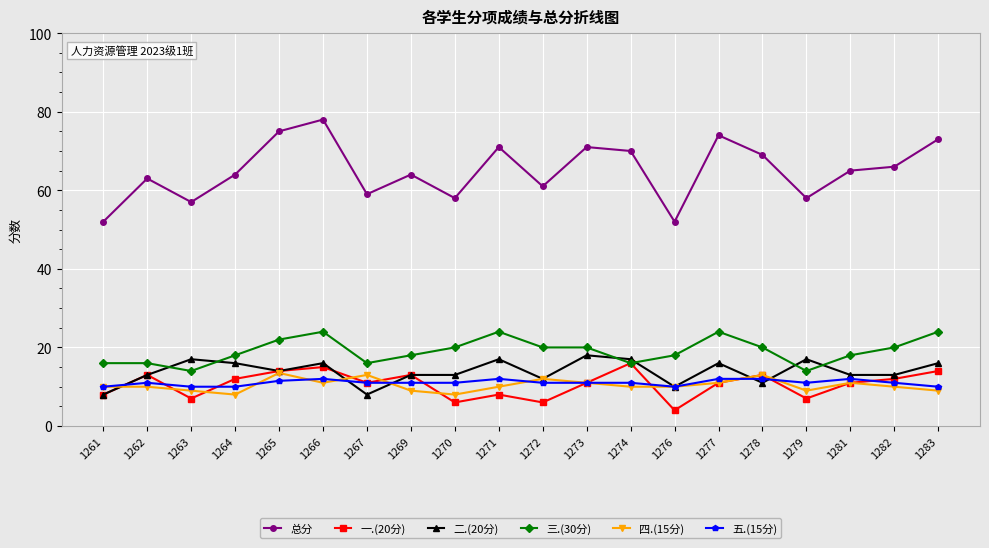

Reading right to left, what are all the values shown in this chart?

总分: 1283=73.0	1282=66.0	1281=65.0	1279=58.0	1278=69.0	1277=74.0	1276=52.0	1274=70.0	1273=71.0	1272=61.0	1271=71.0	1270=58.0	1269=64.0	1267=59.0	1266=78.0	1265=75.0	1264=64.0	1263=57.0	1262=63.0	1261=52.0
一.(20分): 1283=14.0	1282=12.0	1281=11.0	1279=7.0	1278=13.0	1277=11.0	1276=4.0	1274=16.0	1273=11.0	1272=6.0	1271=8.0	1270=6.0	1269=13.0	1267=11.0	1266=15.0	1265=14.0	1264=12.0	1263=7.0	1262=13.0	1261=8.0
二.(20分): 1283=16.0	1282=13.0	1281=13.0	1279=17.0	1278=11.0	1277=16.0	1276=10.0	1274=17.0	1273=18.0	1272=12.0	1271=17.0	1270=13.0	1269=13.0	1267=8.0	1266=16.0	1265=14.0	1264=16.0	1263=17.0	1262=13.0	1261=8.0
三.(30分): 1283=24.0	1282=20.0	1281=18.0	1279=14.0	1278=20.0	1277=24.0	1276=18.0	1274=16.0	1273=20.0	1272=20.0	1271=24.0	1270=20.0	1269=18.0	1267=16.0	1266=24.0	1265=22.0	1264=18.0	1263=14.0	1262=16.0	1261=16.0
四.(15分): 1283=9.0	1282=10.0	1281=11.0	1279=9.0	1278=13.0	1277=11.0	1276=10.0	1274=10.0	1273=11.0	1272=12.0	1271=10.0	1270=8.0	1269=9.0	1267=13.0	1266=11.0	1265=13.5	1264=8.0	1263=9.0	1262=10.0	1261=10.0
五.(15分): 1283=10.0	1282=11.0	1281=12.0	1279=11.0	1278=12.0	1277=12.0	1276=10.0	1274=11.0	1273=11.0	1272=11.0	1271=12.0	1270=11.0	1269=11.0	1267=11.0	1266=12.0	1265=11.5	1264=10.0	1263=10.0	1262=11.0	1261=10.0